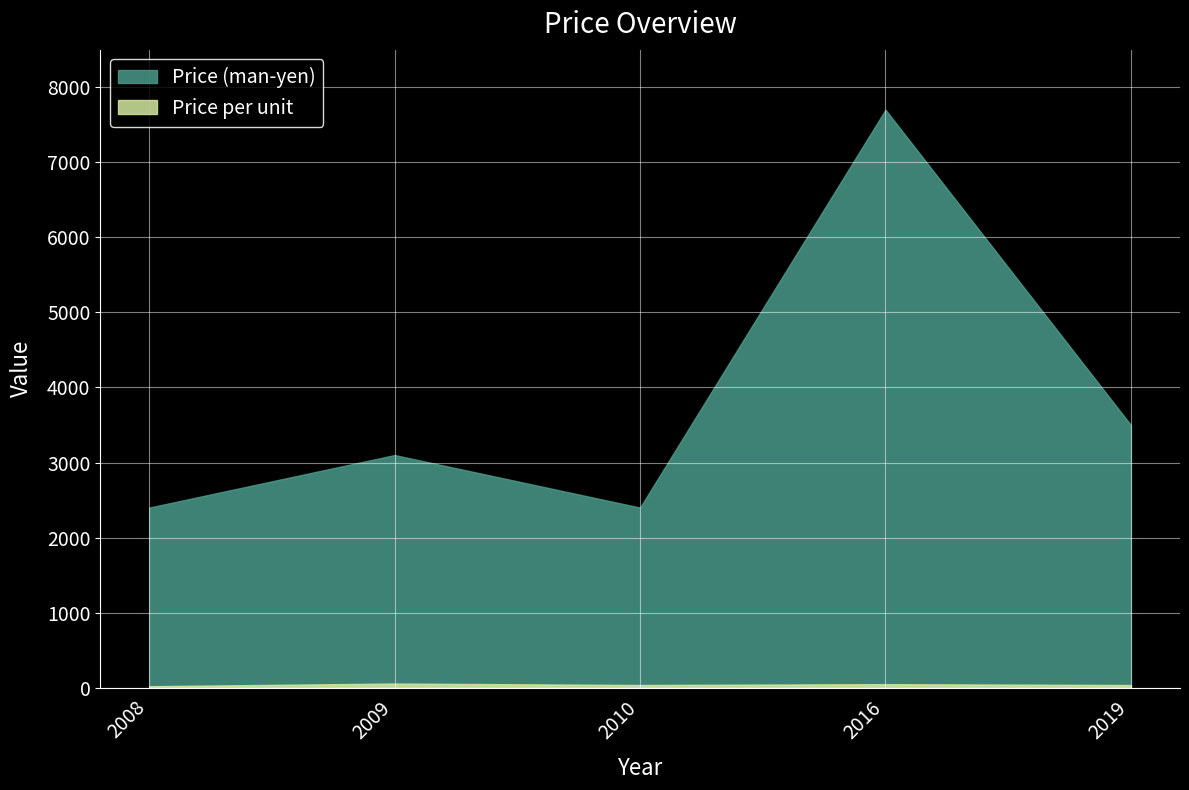

True or false: Price (man-yen) and Price per unit intersect in this chart.

False